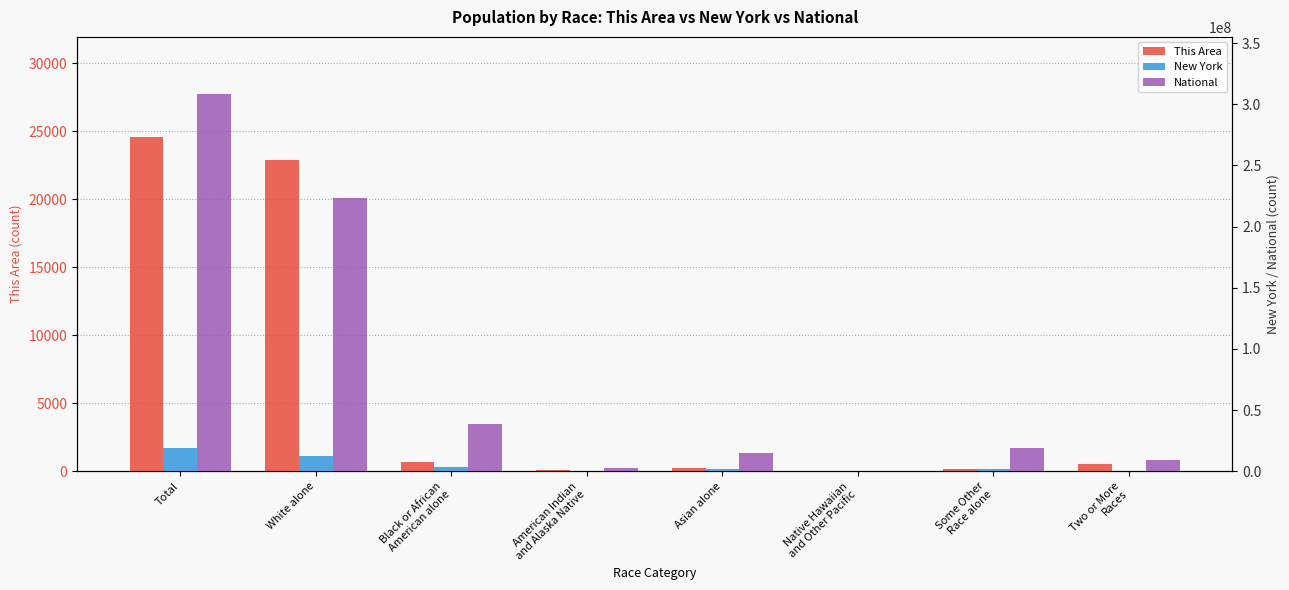

What is the spread (max minus min) of values at American Indian
and Alaska Native?

2932177